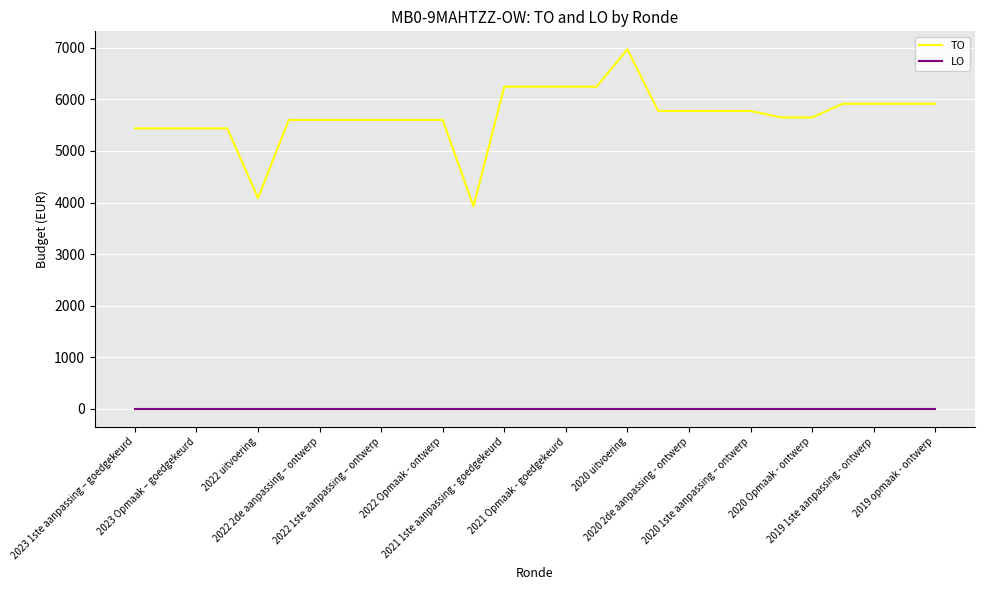

True or false: LO and TO intersect in this chart.

False